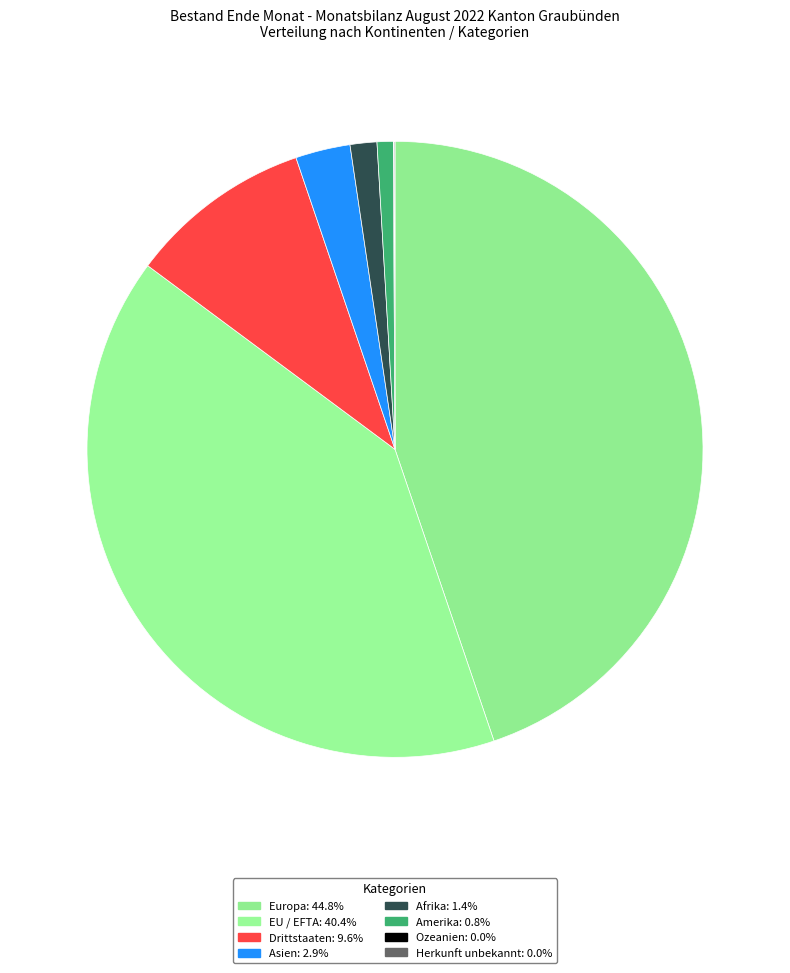

What is the change in value from Amerika to Herkunft unbekannt?

-615